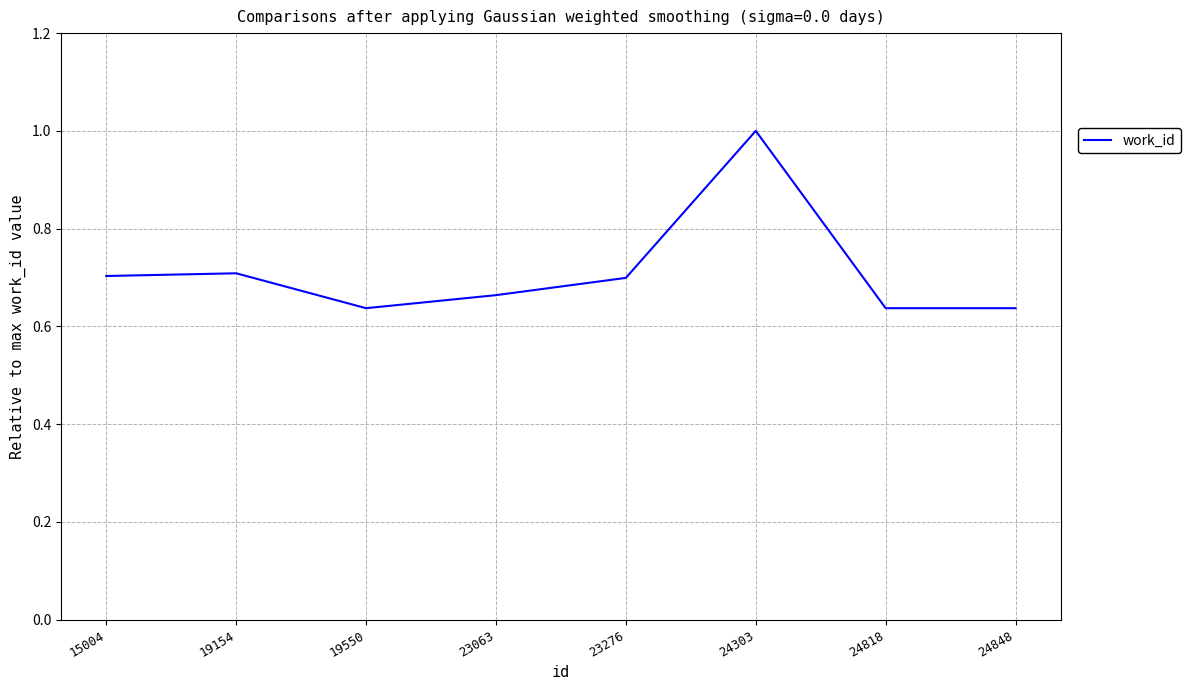

The value at 23063 is 0.7. True or false?

True